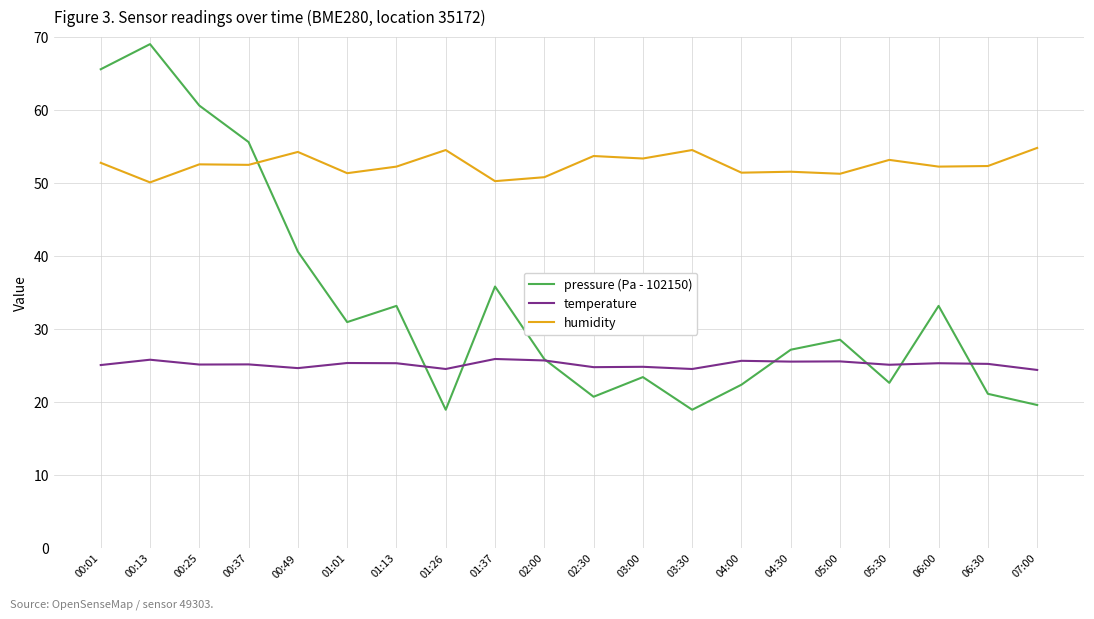

At which category does pressure (Pa - 102150) reach its first local peak?

00:13